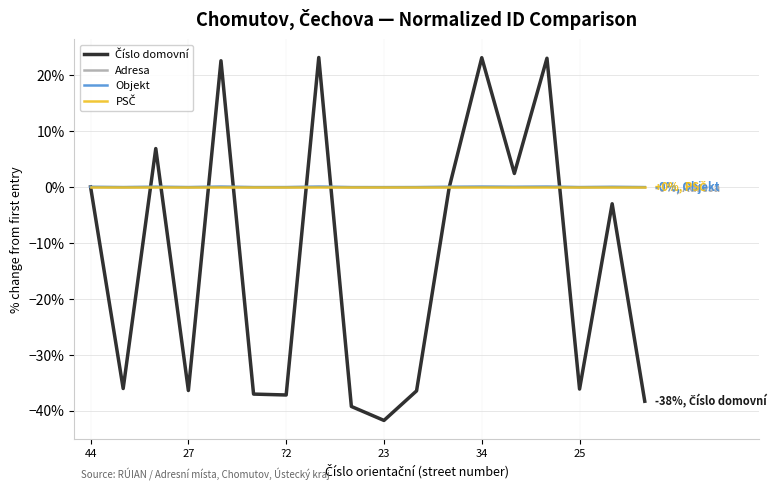

What is the minimum value shown in the chart?

-41.8